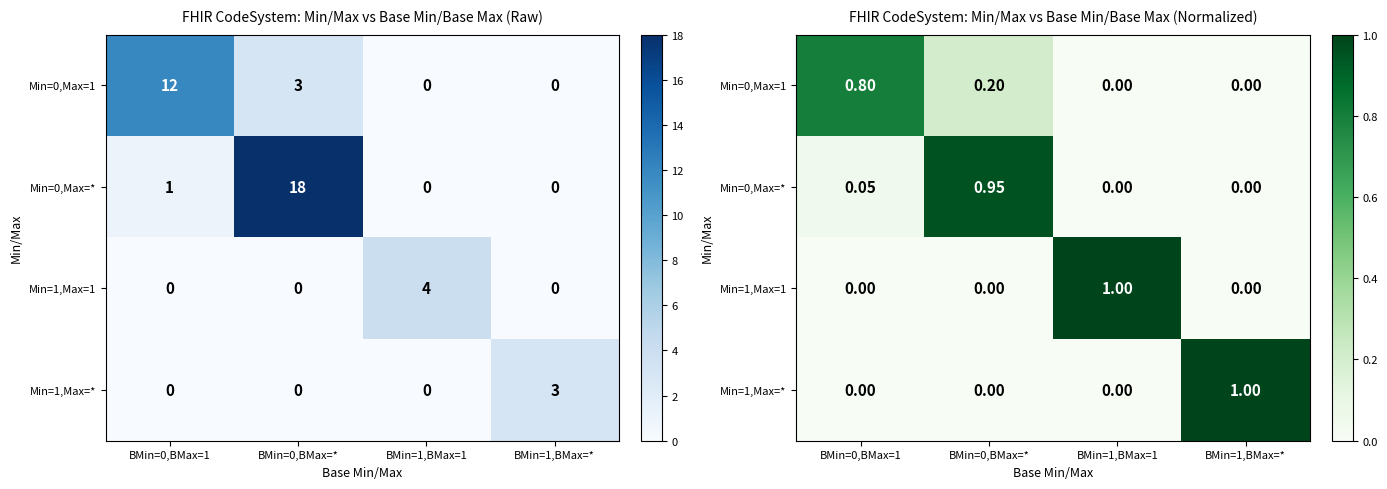

What is the spread (max minus min) of values at BMin=1,BMax=*?

1.0